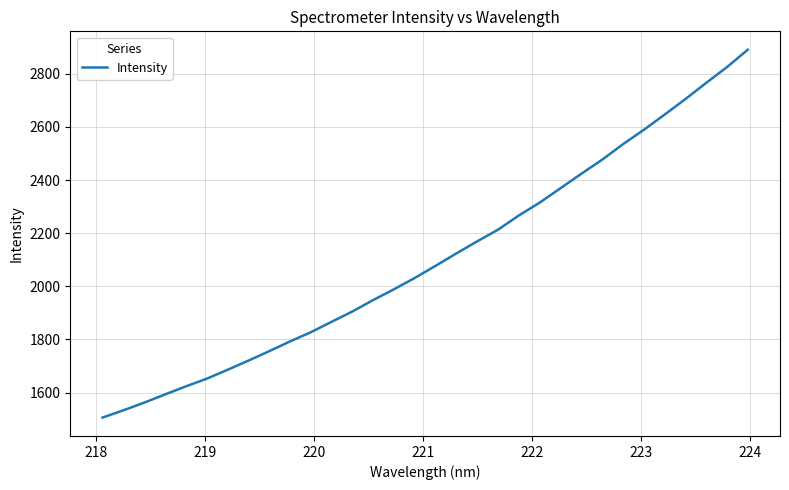

What is the difference between the maximum and minimum values?

1384.5